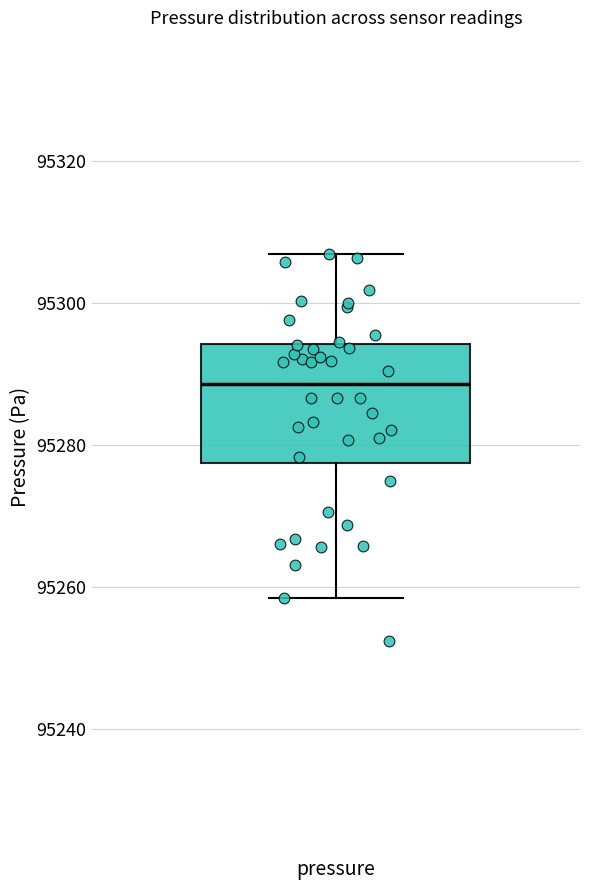

Transcribe this box plot: give where the median line is, the range the box spans, and where the two whiskers end, as read against the y-axis. The values are not printed on the chart, so give them approximately, as read against the axis.

median 95288, box 95278 to 95294, whiskers 95258 to 95306